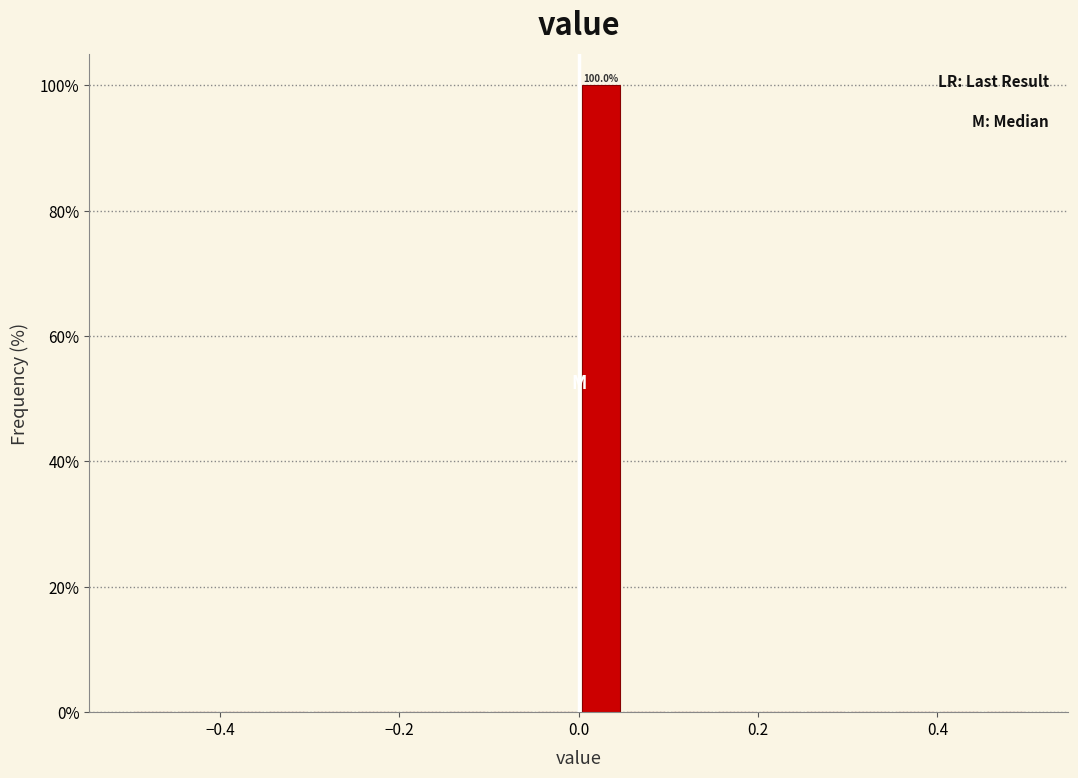

Around what value on the x-axis is the tallest bar? Give the approximate position of its centre, as read against the axis.

0.02